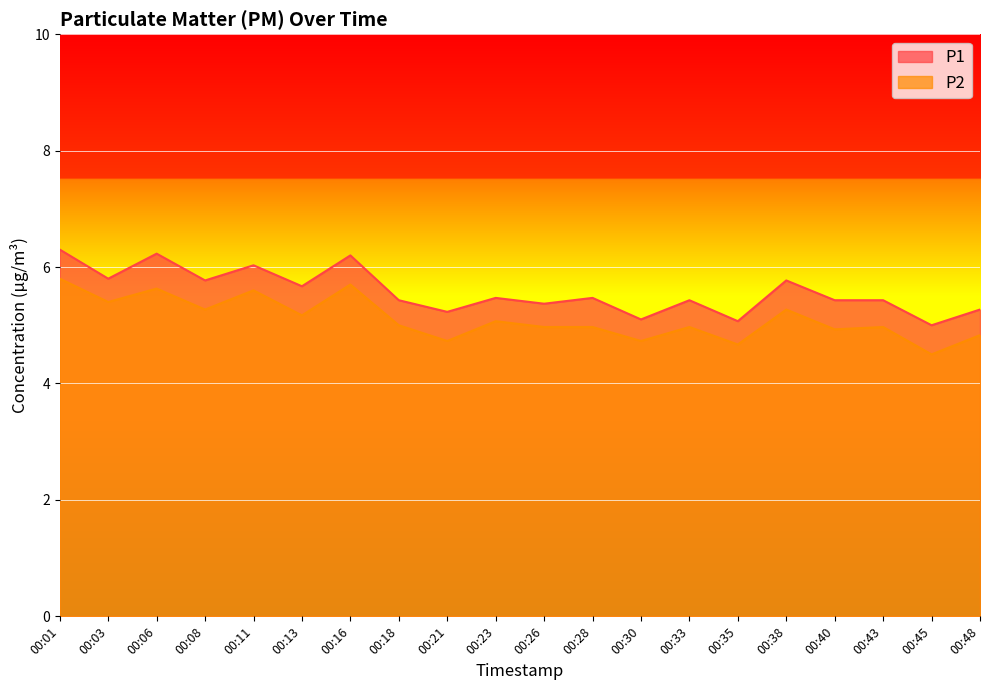

Which label corresponds to the smallest value in the chart?

00:45